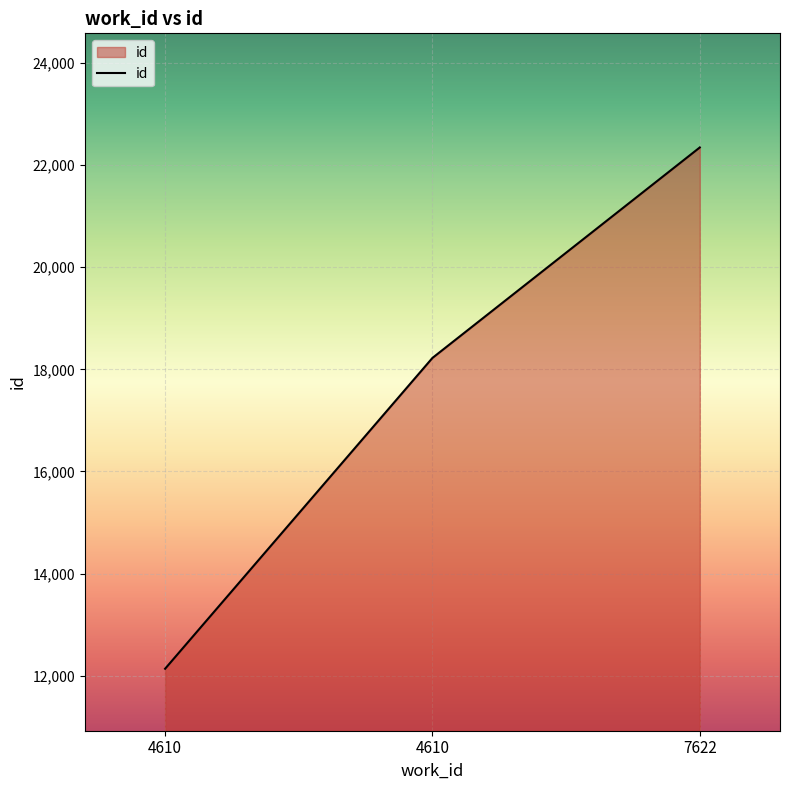

Reading left to right, extract all data points from this chart.

4610=12137	4610=18223	7622=22344